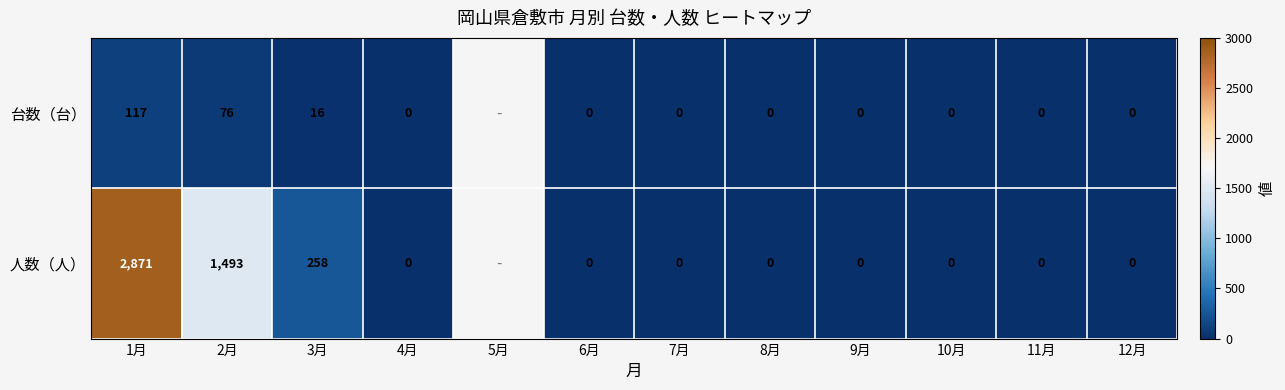

Between 3月 and 11月, which series saw the biggest shift?

人数（人）